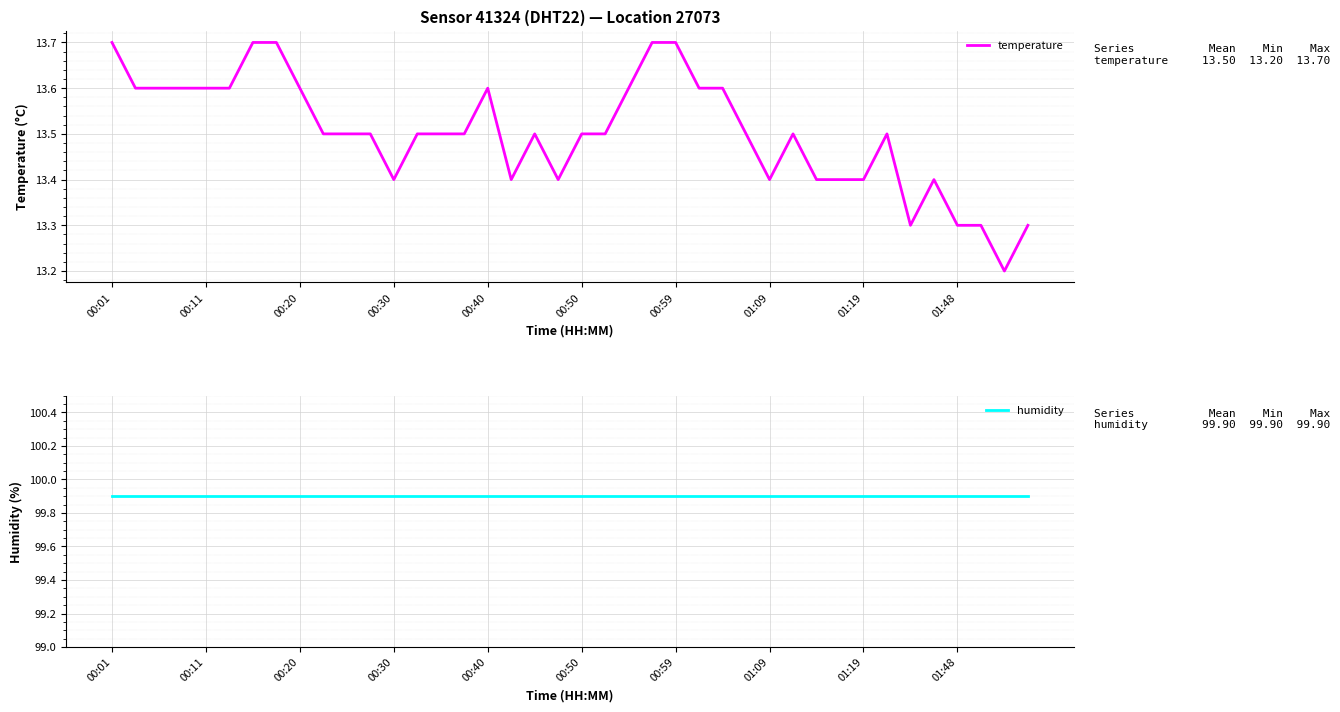

True or false: temperature and humidity cross at least once.

False